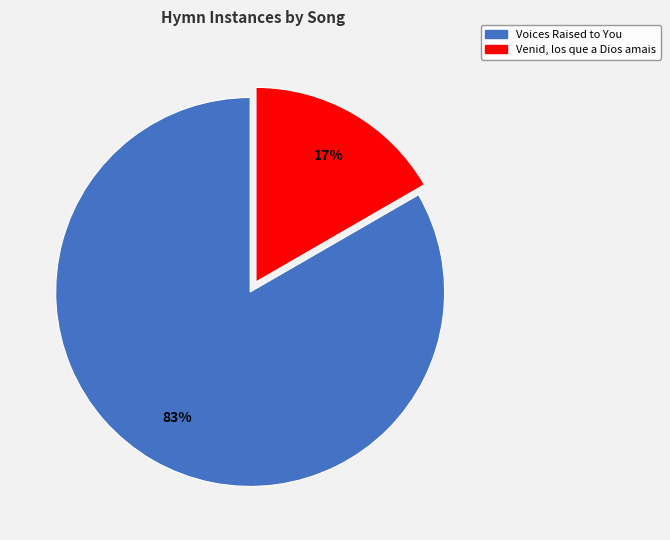

True or false: Voices Raised to You accounts for 69% of the total.

False